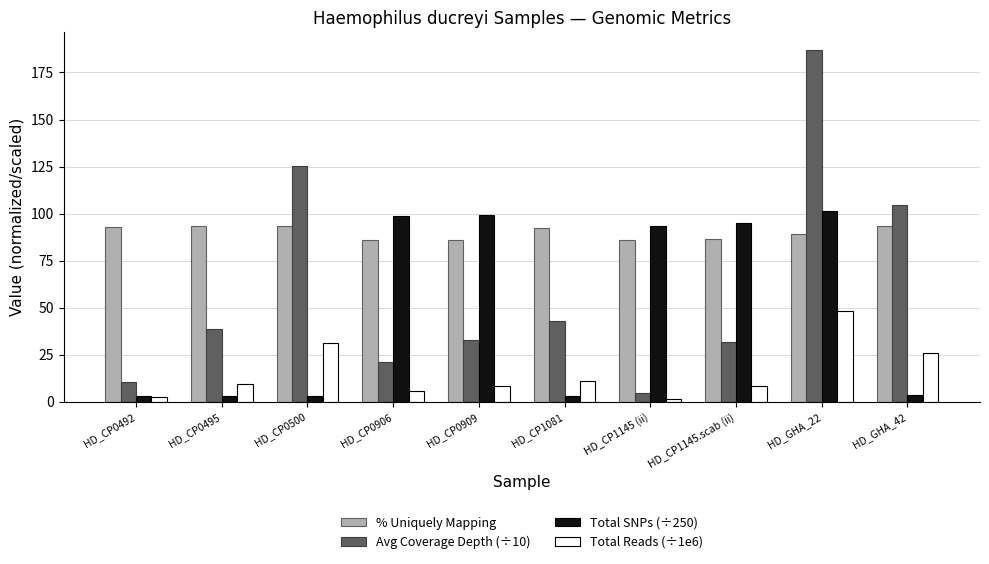

Which category has the highest value in the Total SNPs (÷250) series?

HD_GHA_22